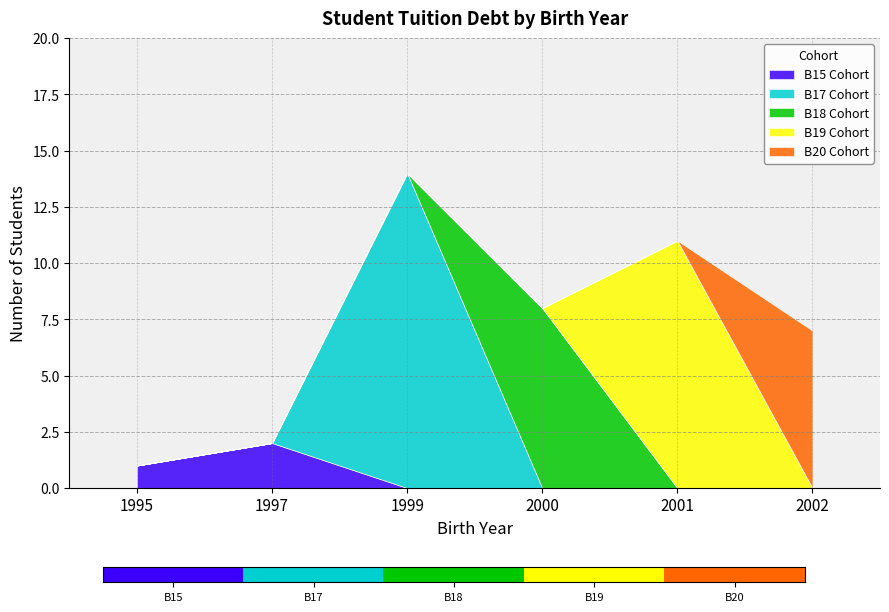

How many lines are shown in the chart?

5